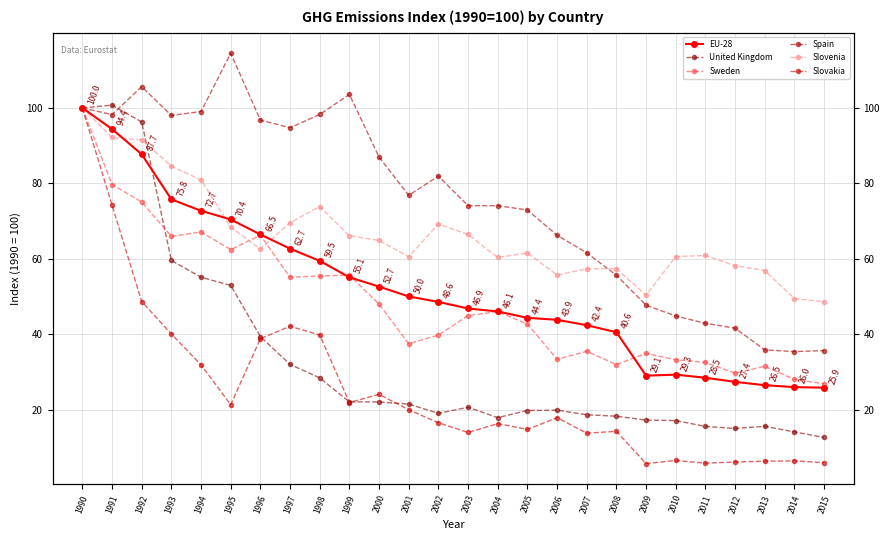

What is the spread (max minus min) of values at 2005?

58.1